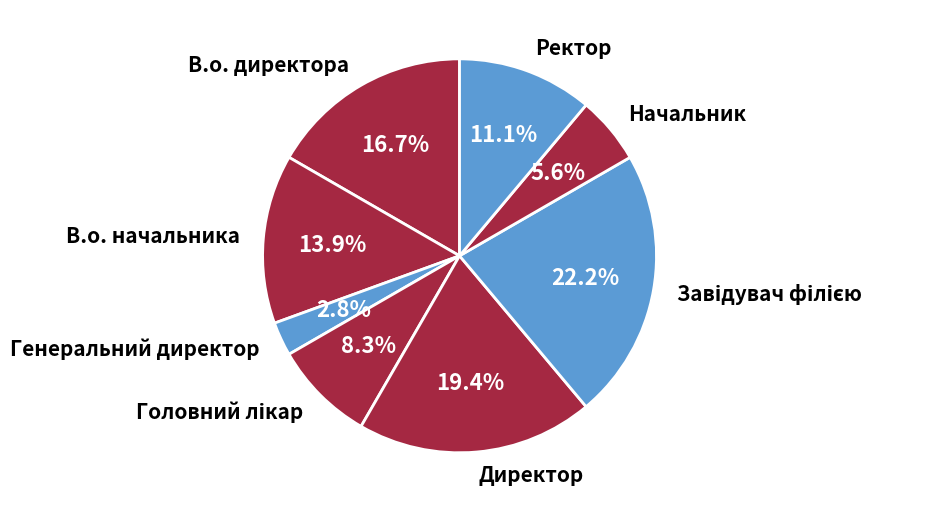

Which category has the smallest portion of the pie?

Генеральний директор